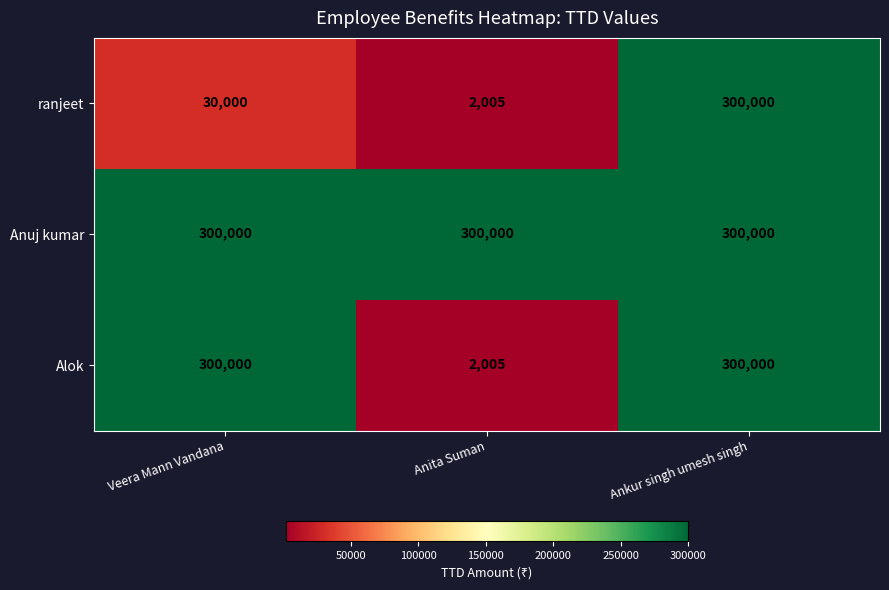

Which category has the lowest value across all series?

Anita Suman